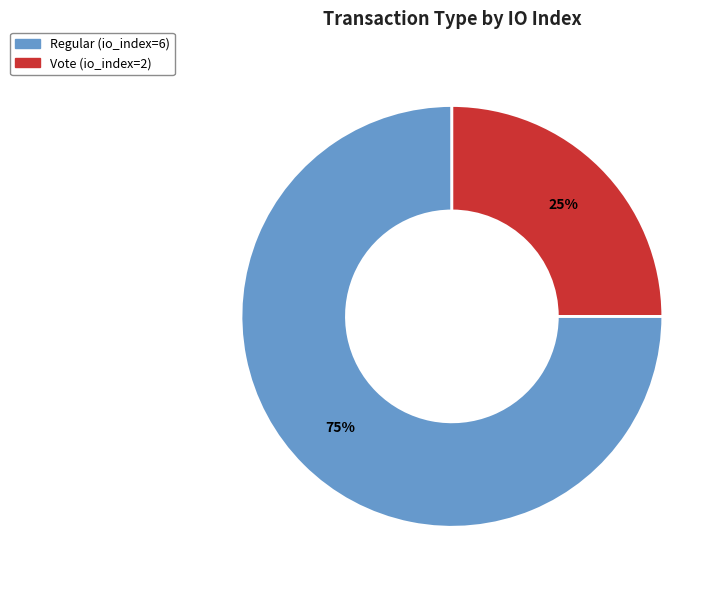

Is there a majority slice in this chart?

Yes